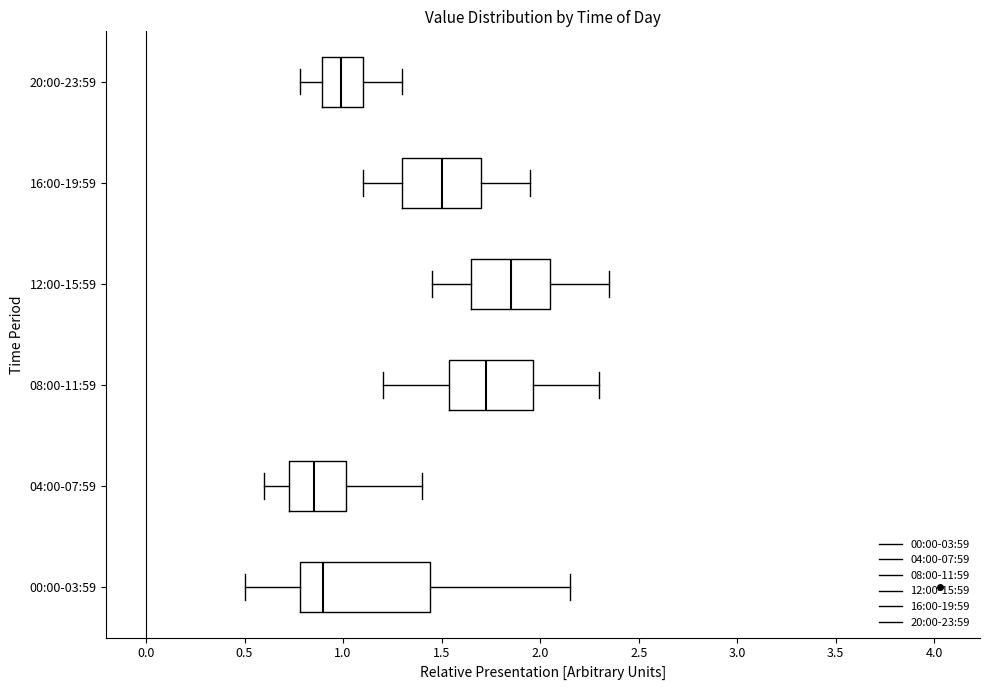

Which box is the widest, from its left edge to its right edge?

00:00-03:59